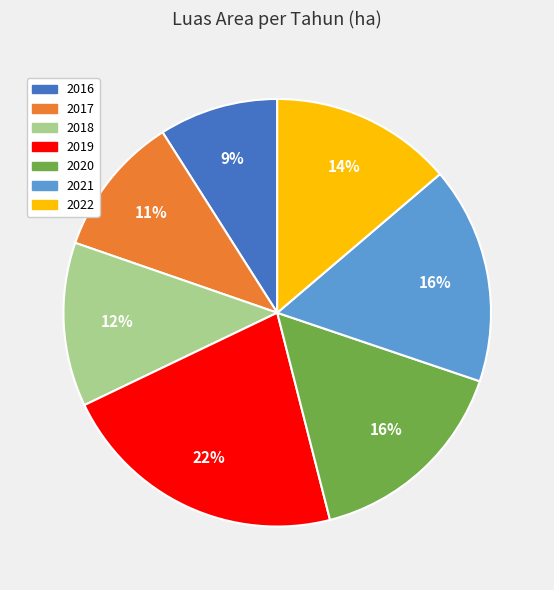

Is 2019 the majority of the pie?

No